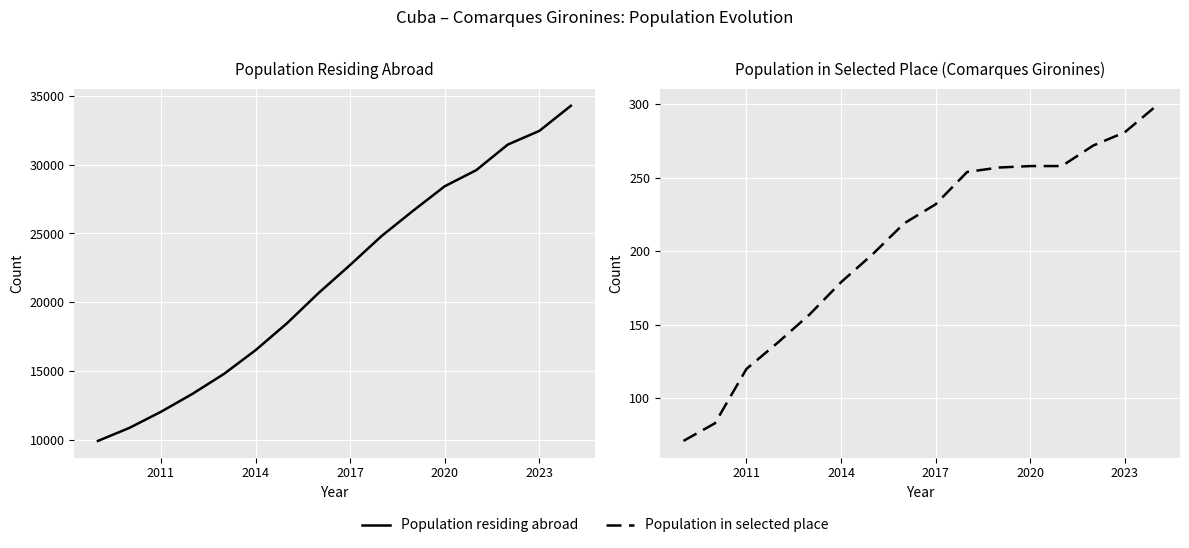

True or false: Population in selected place and Population residing abroad cross at least once.

False